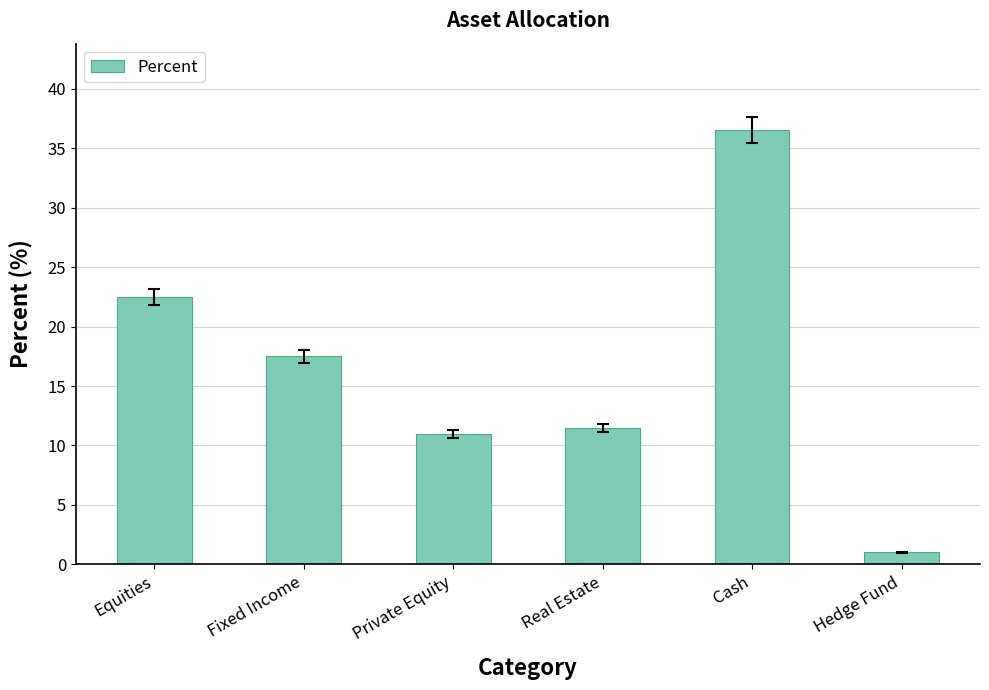

At which label does the data first exceed 17?

Equities